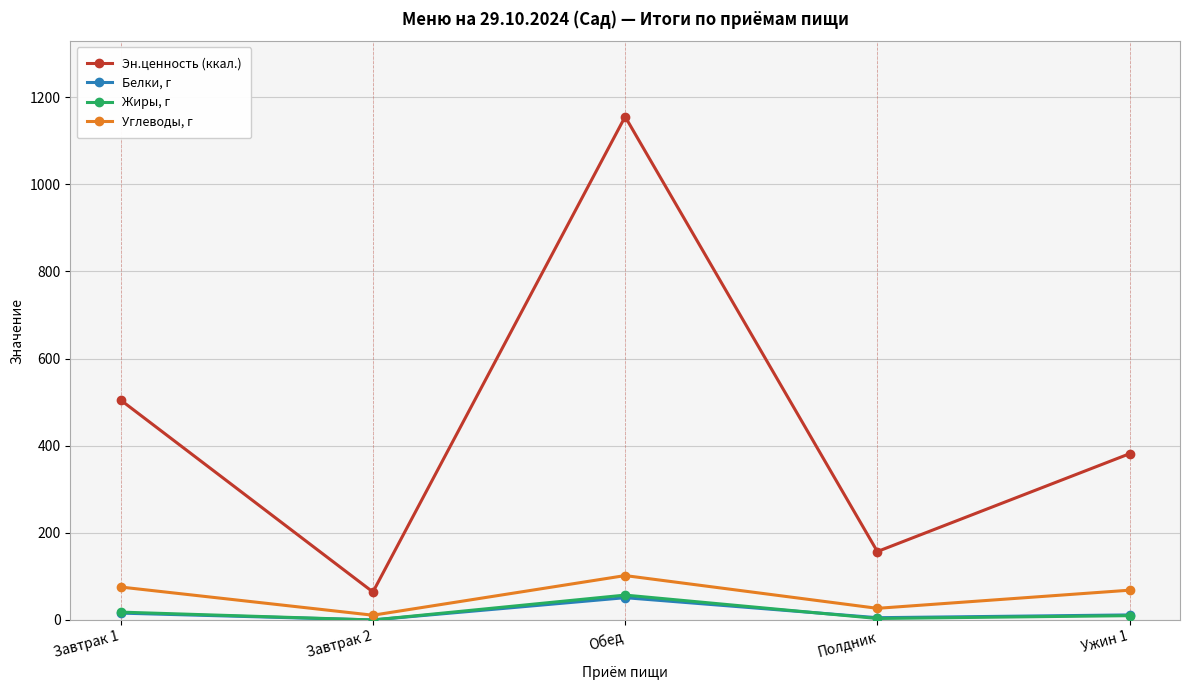

What is the label of the 1st point from the right?

Ужин 1